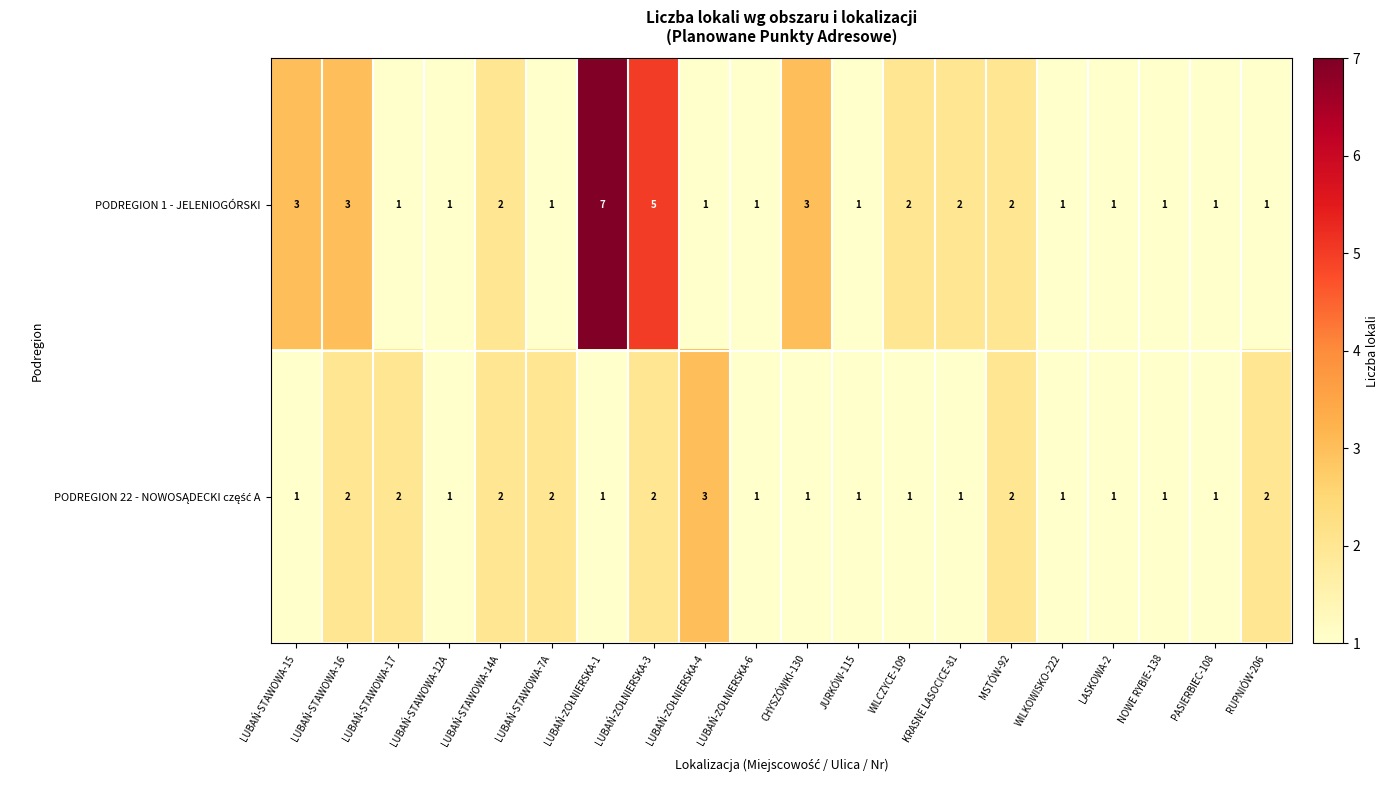

Count the PODREGION 1 - JELENIOGÓRSKI values in the range 1 to 3.

18